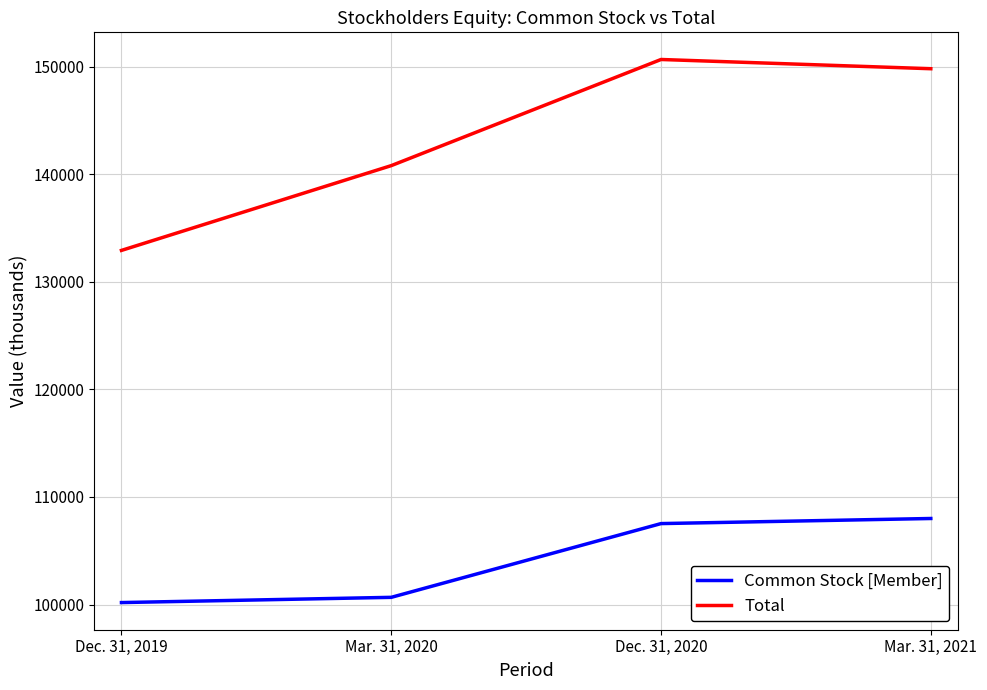

What is the difference between the highest and lowest values at Dec. 31, 2020?

43130